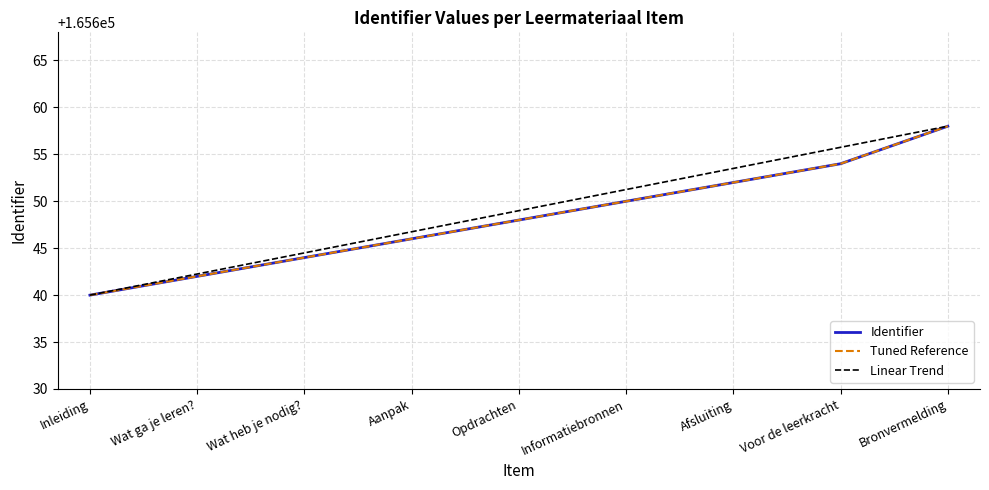

True or false: Identifier has more than 1 interior local peaks.

False